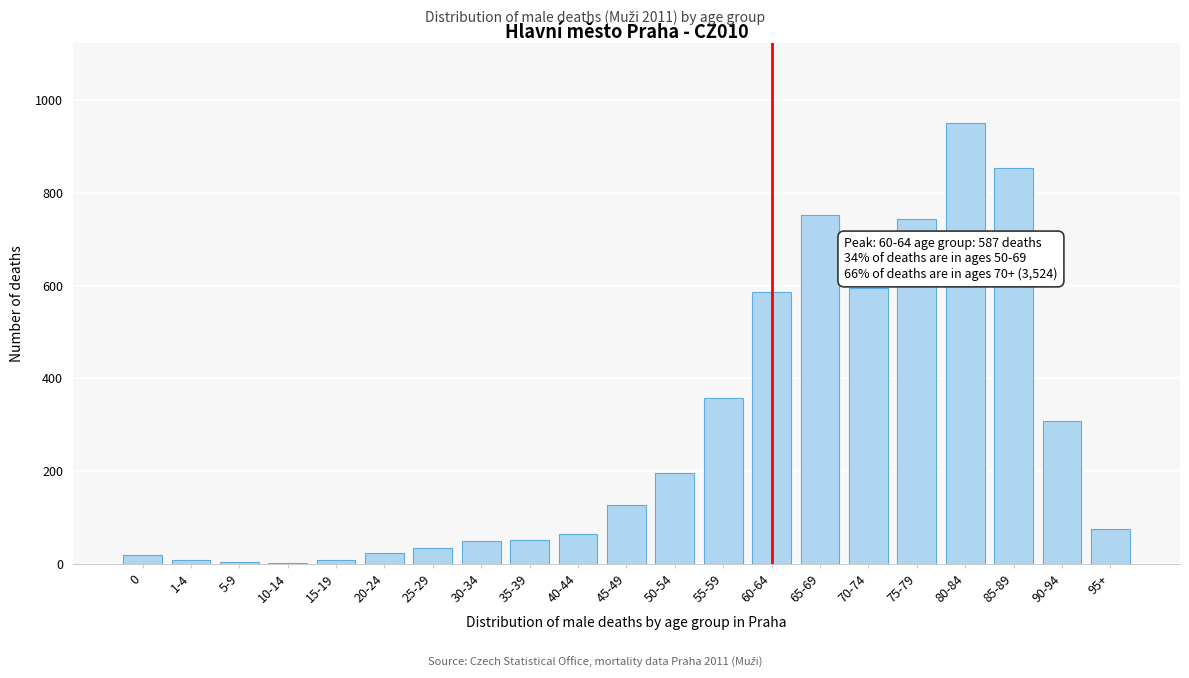

Is it true that the value at 75-79 is 1190?

False